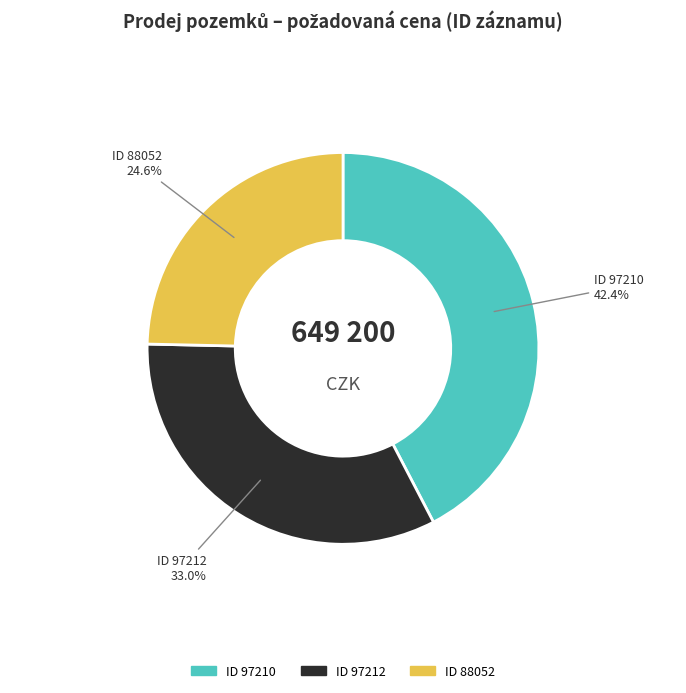

Is there a majority slice in this chart?

No